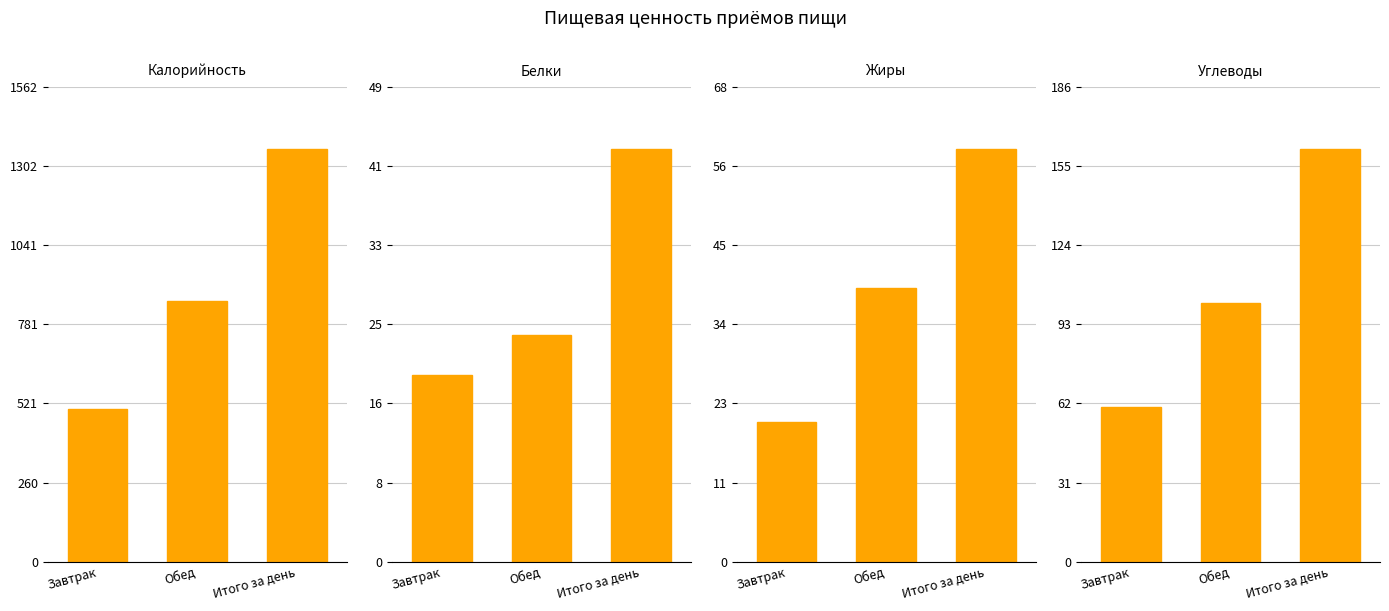

At which category does the chart reach its peak across all series?

Итого за день